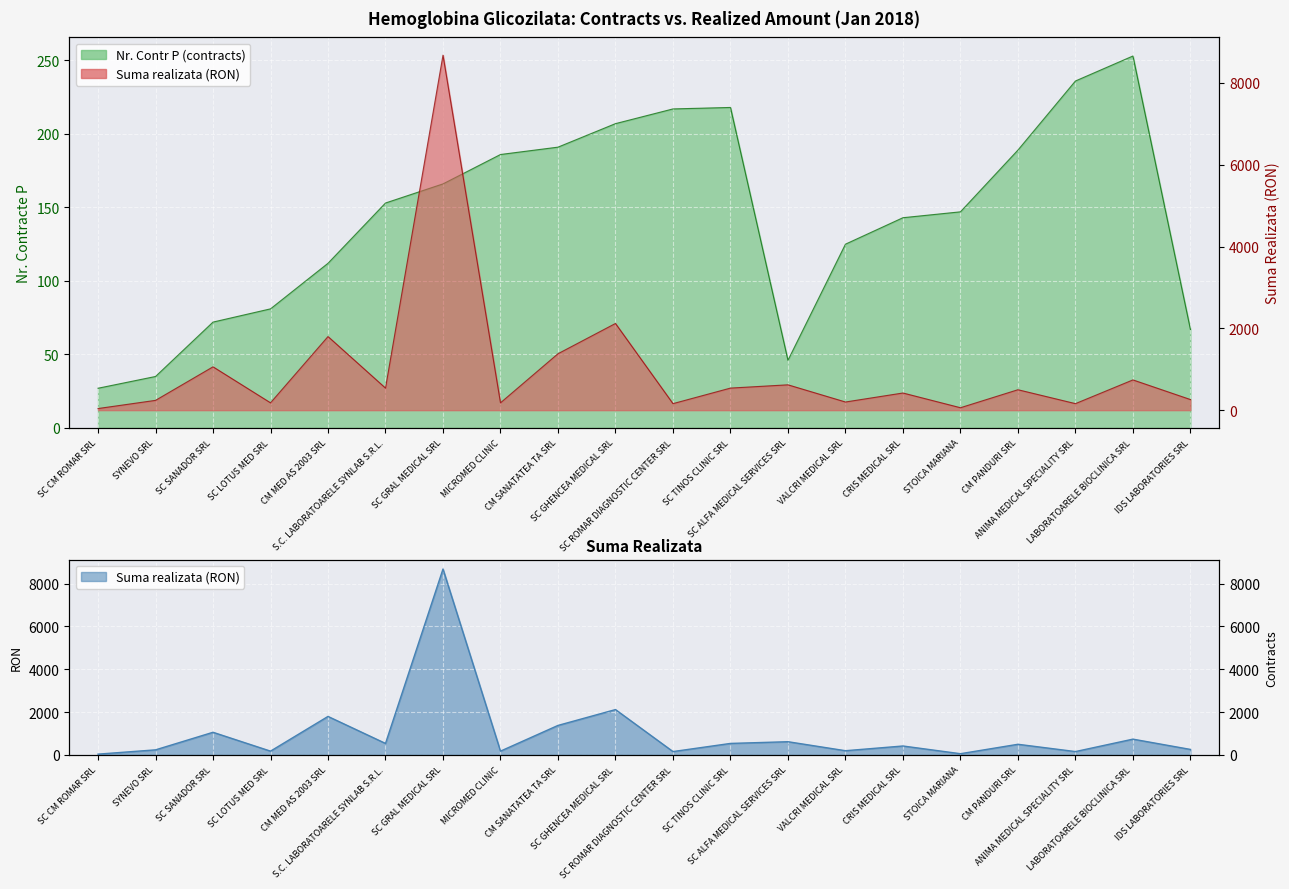

What value does the Suma realizata (RON) series have at CRIS MEDICAL SRL, to the nearest 100?

400